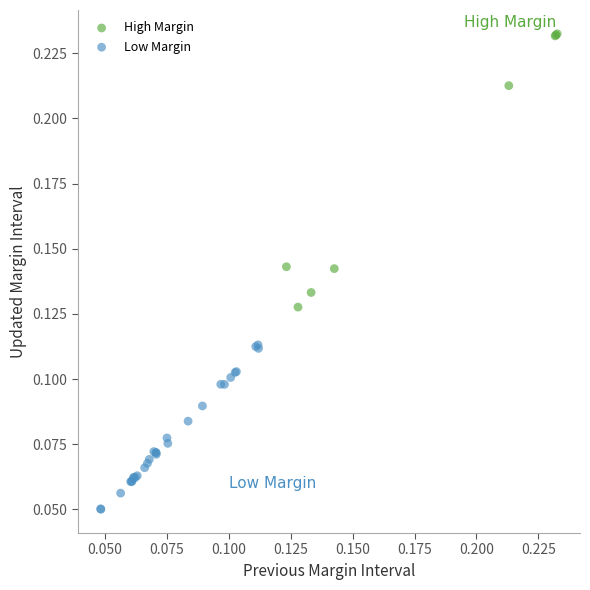

Which series has the largest Y range (max minus min)?

High Margin